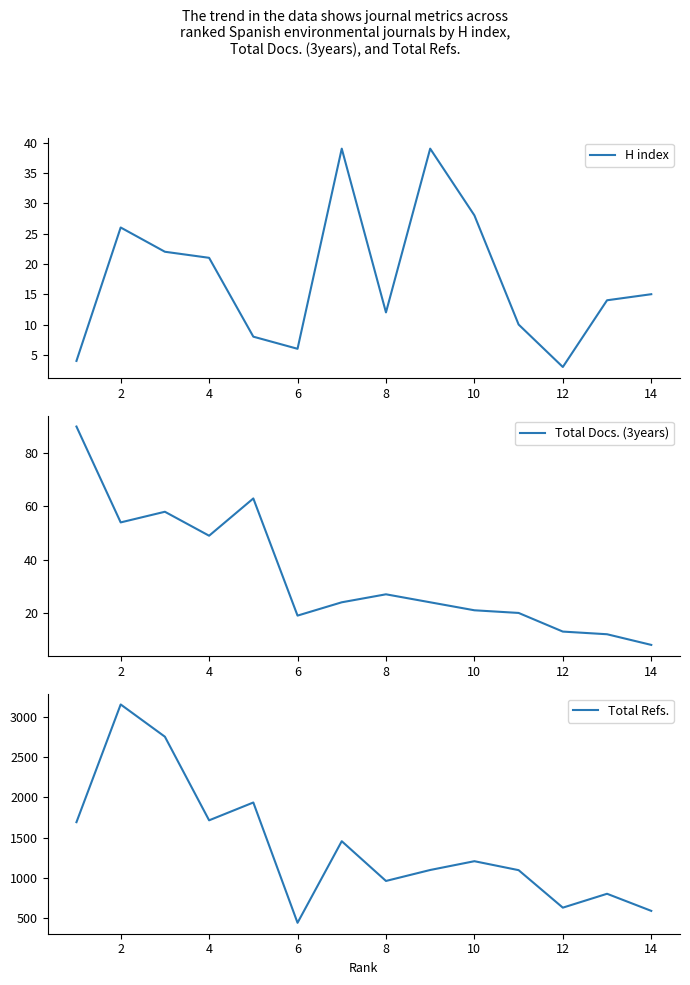

What are all the series names shown in the legend?

H index, Total Docs. (3years), Total Refs.